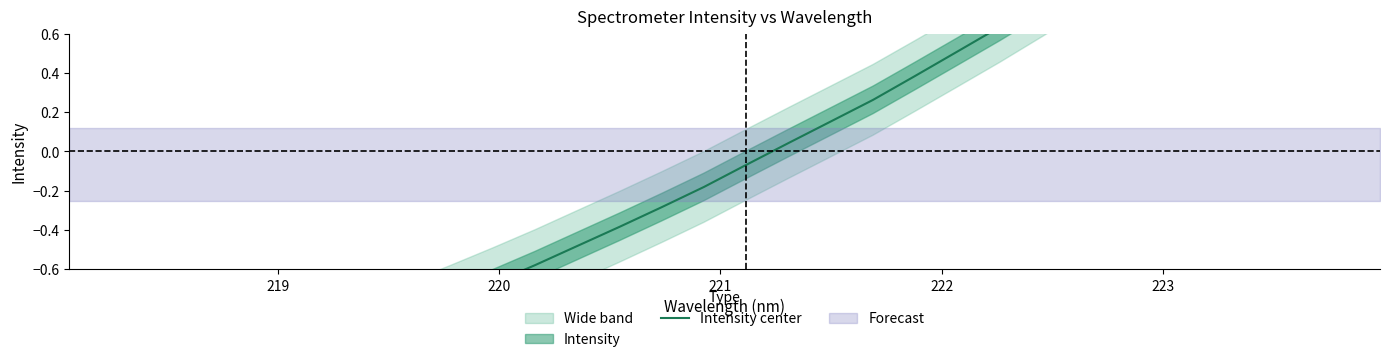

Does the chart have visible grid lines?

No